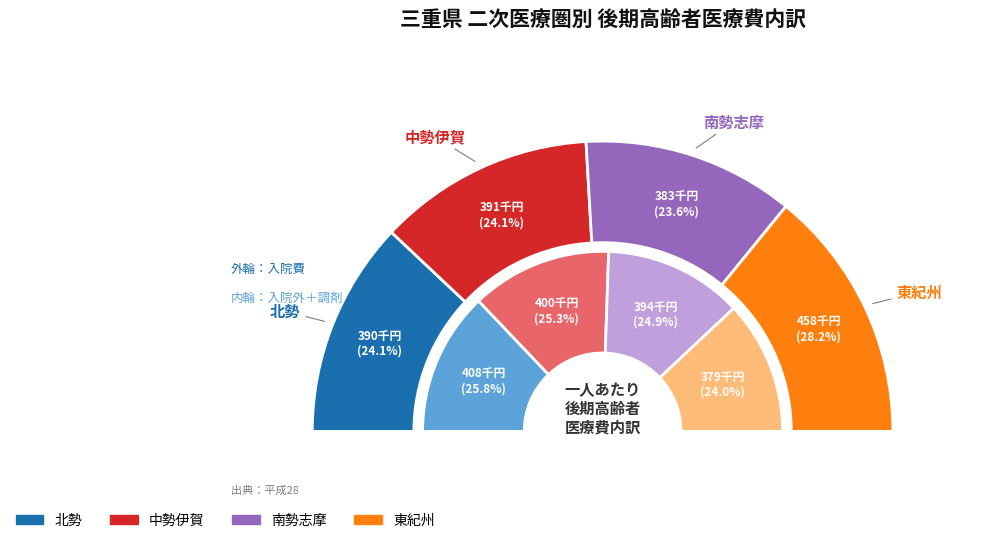

Is 中勢伊賀 the majority of the pie?

No